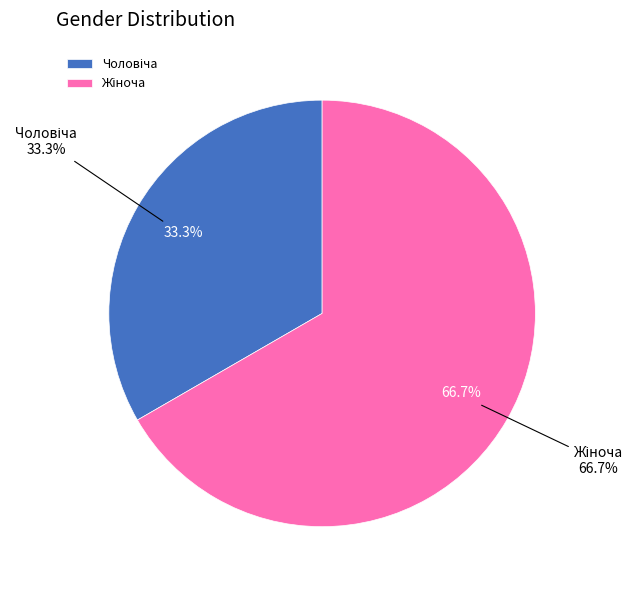

To the nearest percent, what percentage of the pie is Жіноча?

67%